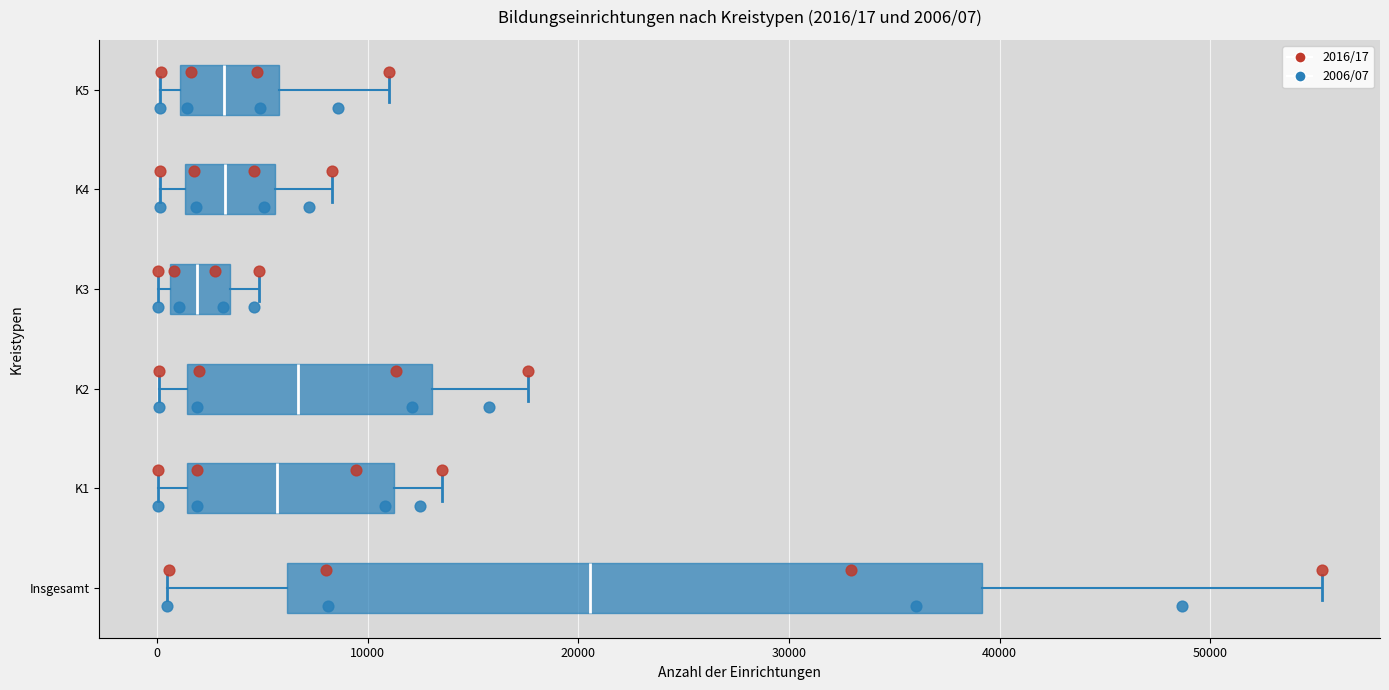

Which box is the widest, from its left edge to its right edge?

Insgesamt